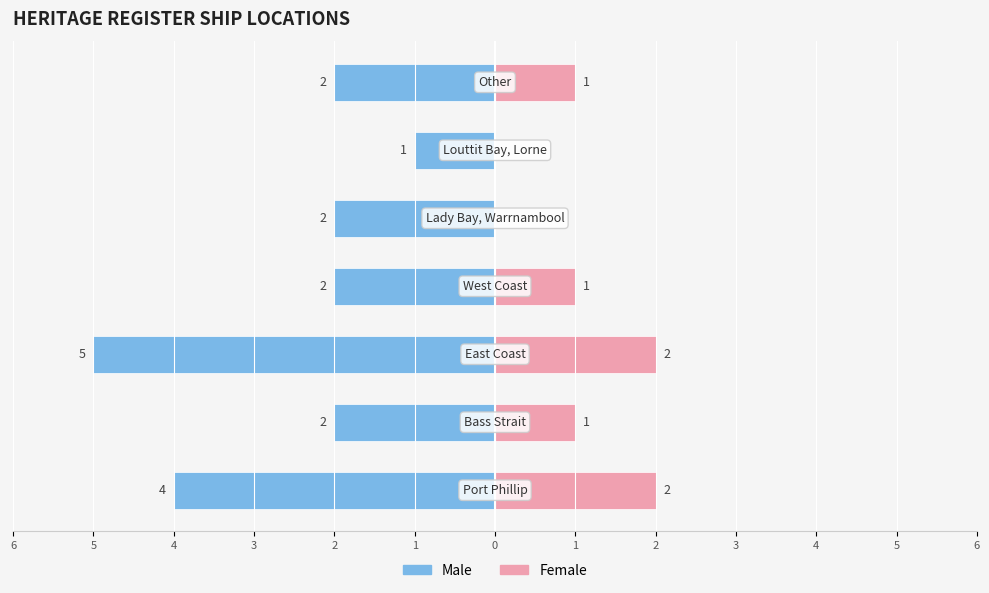

Read the Male value at 3.

-2